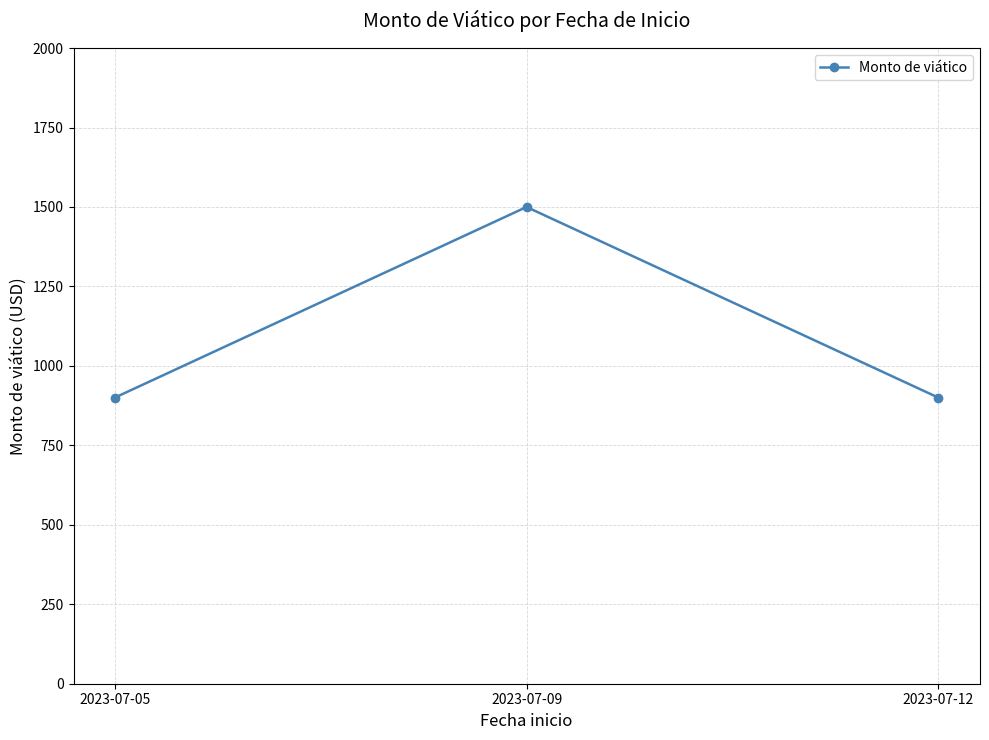

The chart shows a value of 1500 at 2023-07-09. True or false?

True